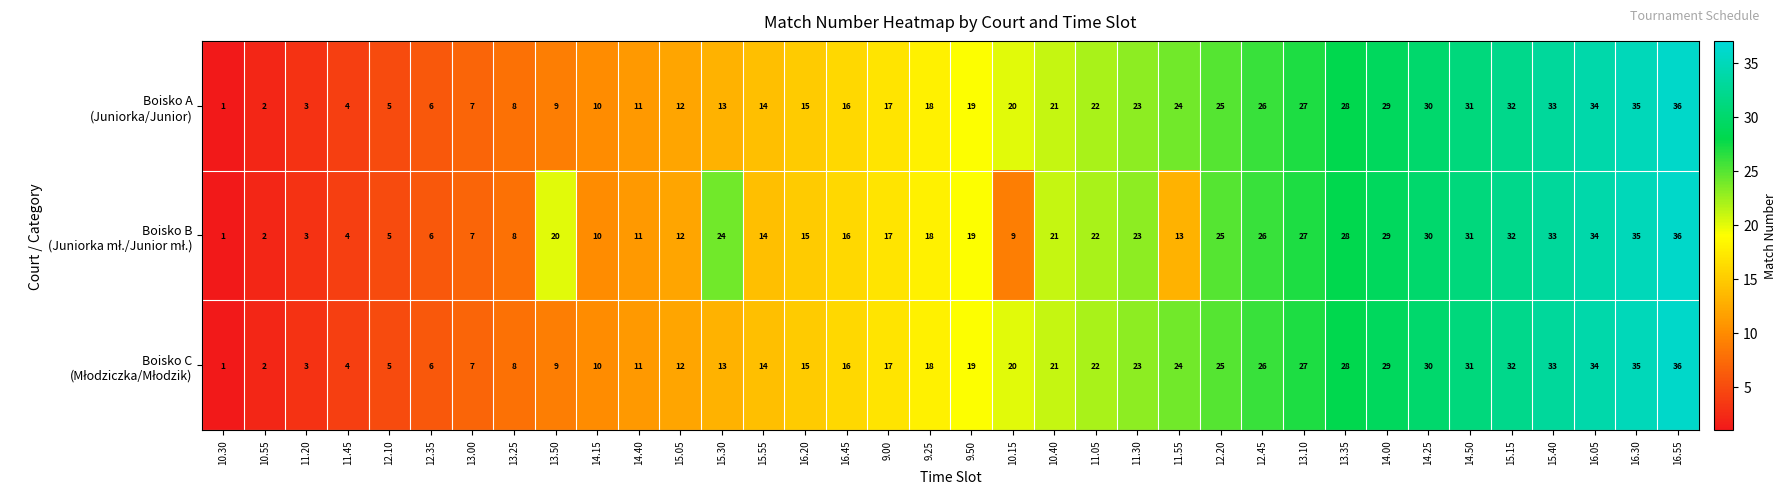

Which category has the lowest value across all series?

10.30